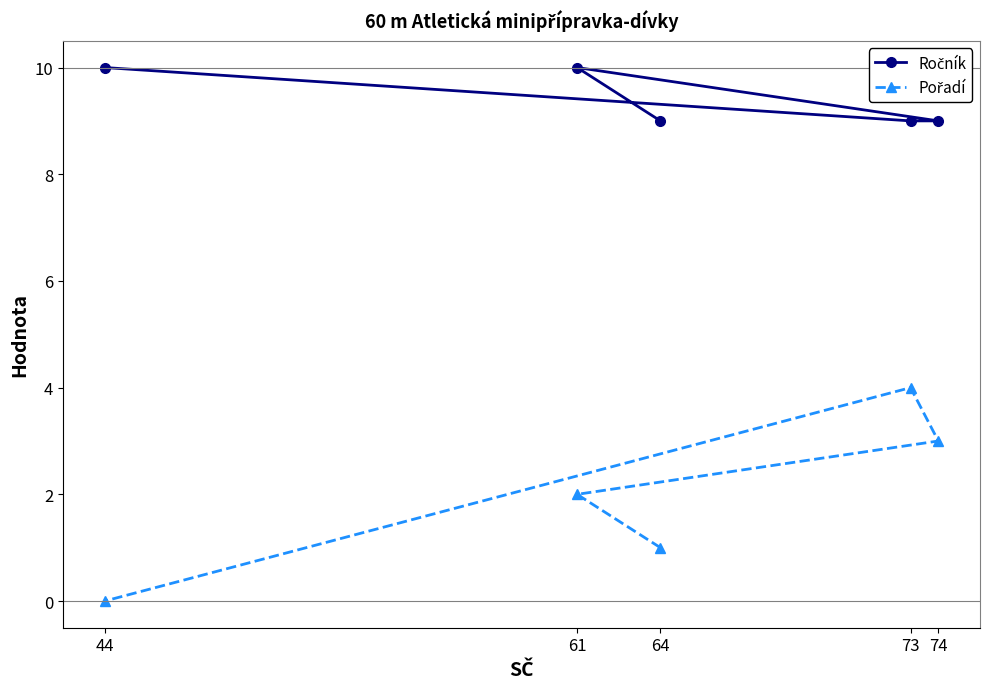

How many data points in Pořadí are above 2?

2